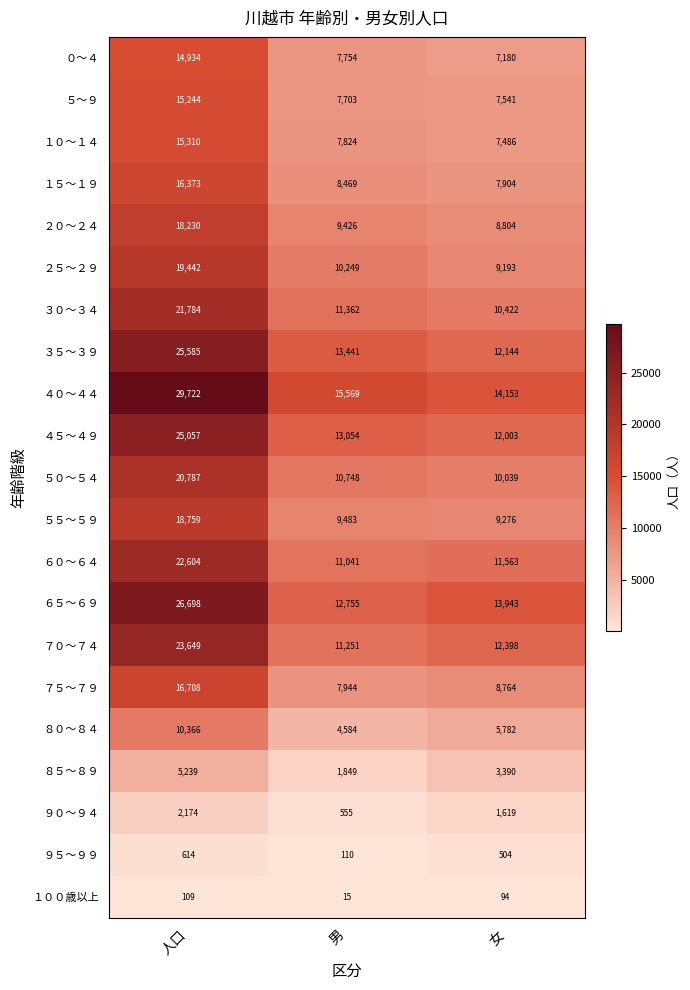

What is the maximum value shown in the chart?

29722